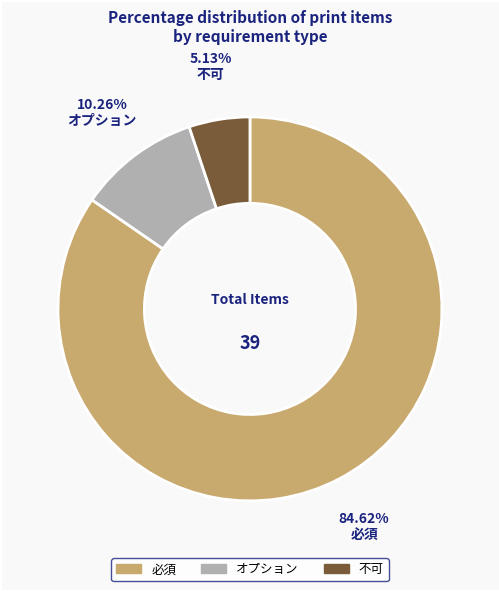

Between オプション and 必須, which is larger?

必須